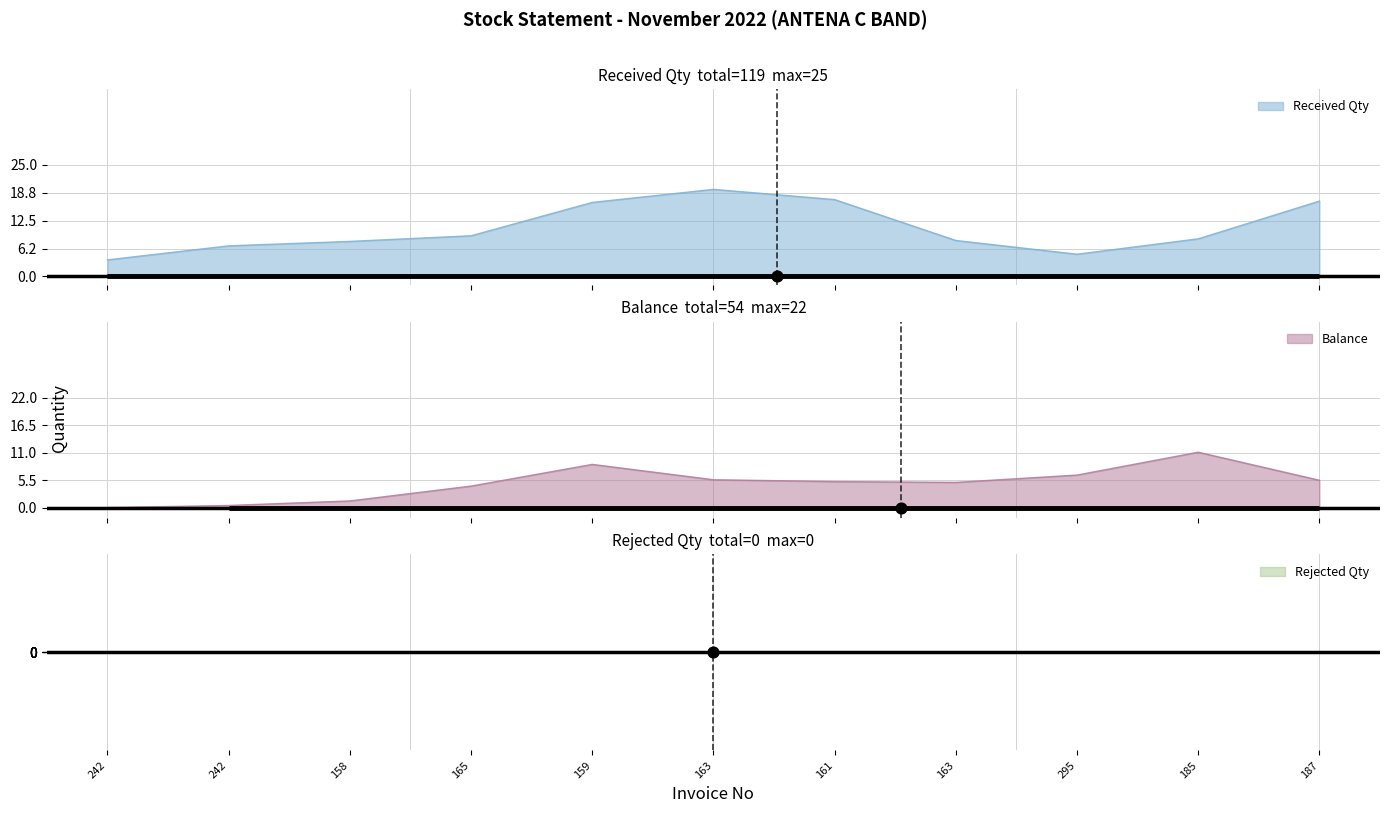

What is the maximum value for Received Qty?

19.5